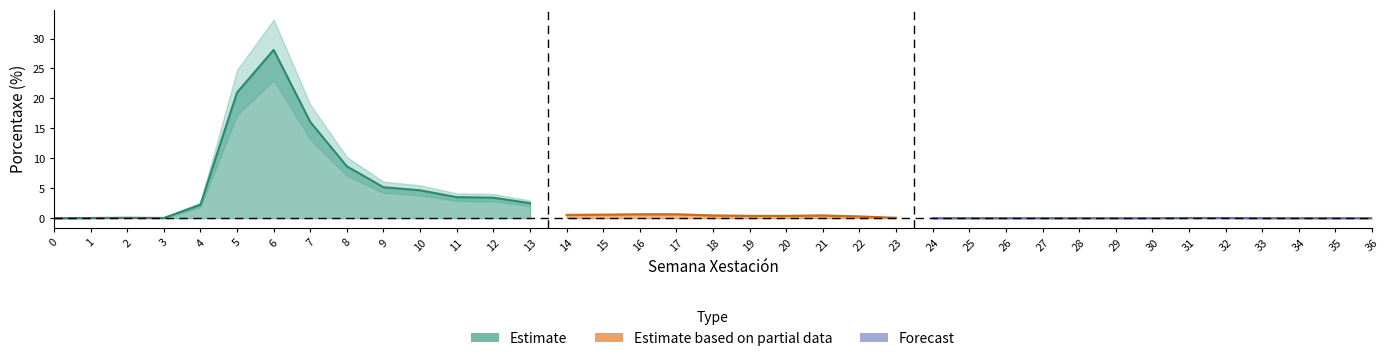

How many values in 2023 are above zero?

25